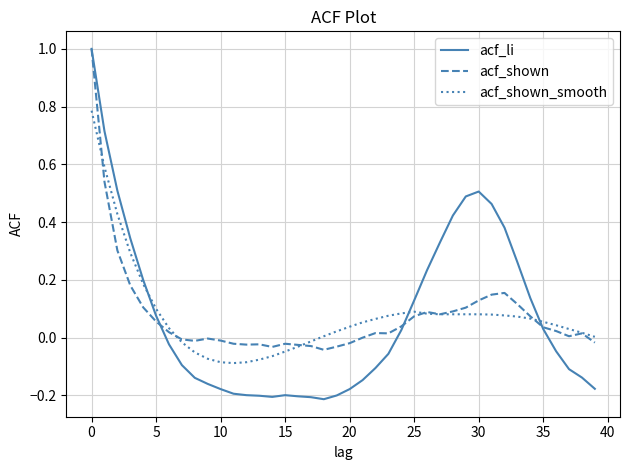

Which series has the largest range (max minus min)?

acf_li